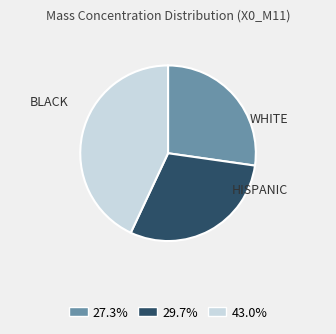

Does any single category account for the majority?

No